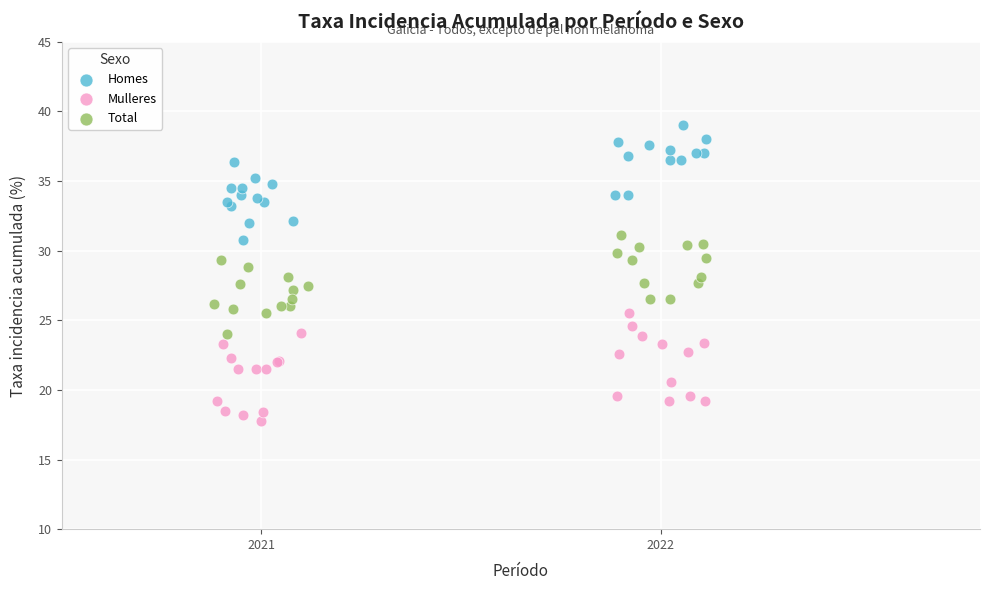

Which series has the largest Y range (max minus min)?

Homes